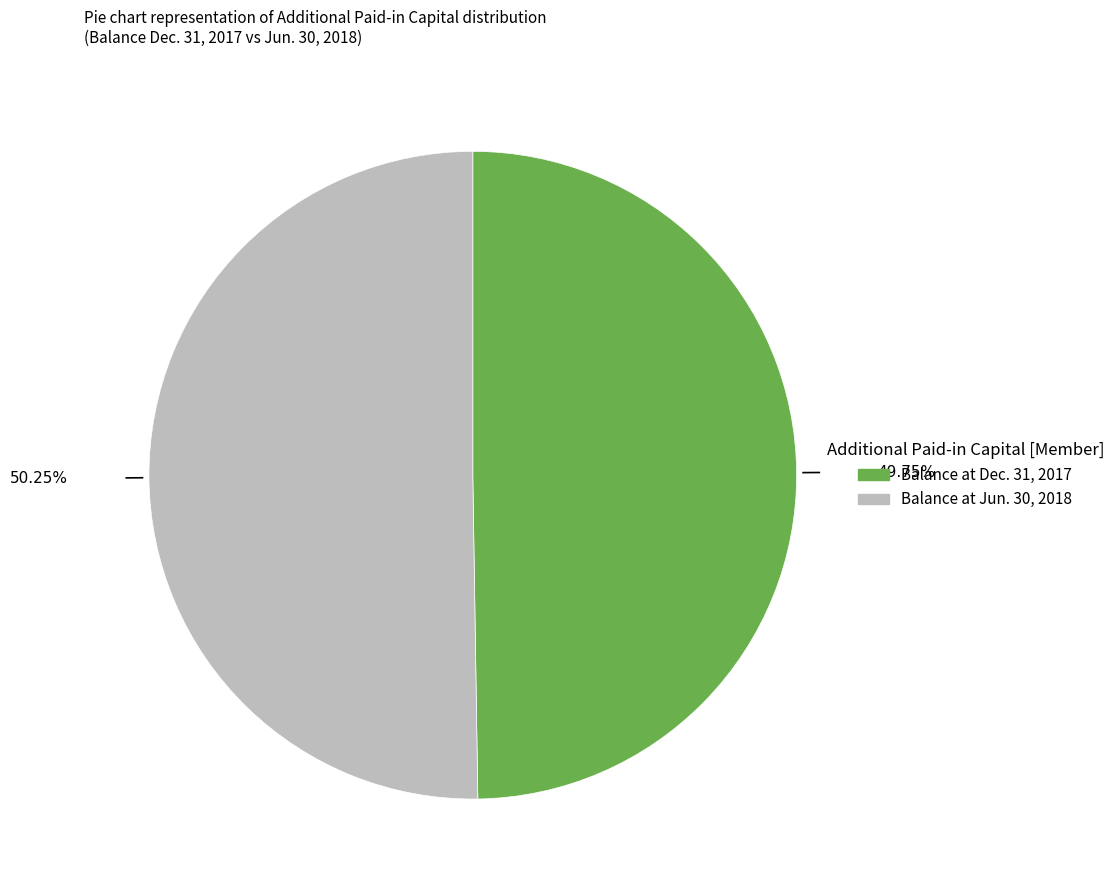

Is there any slice that represents more than half of the pie?

Yes